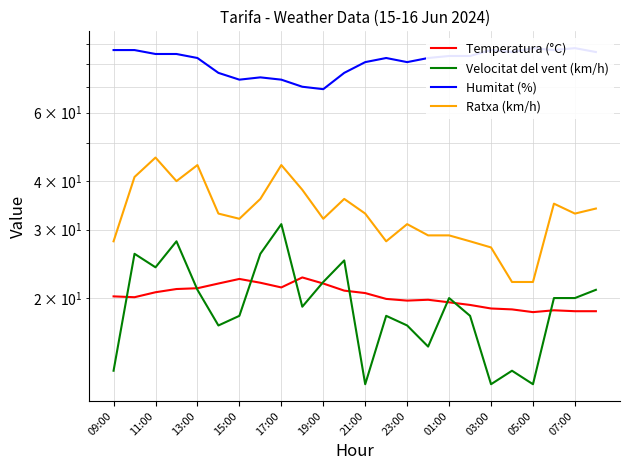

What position from the left is 09:00?

1